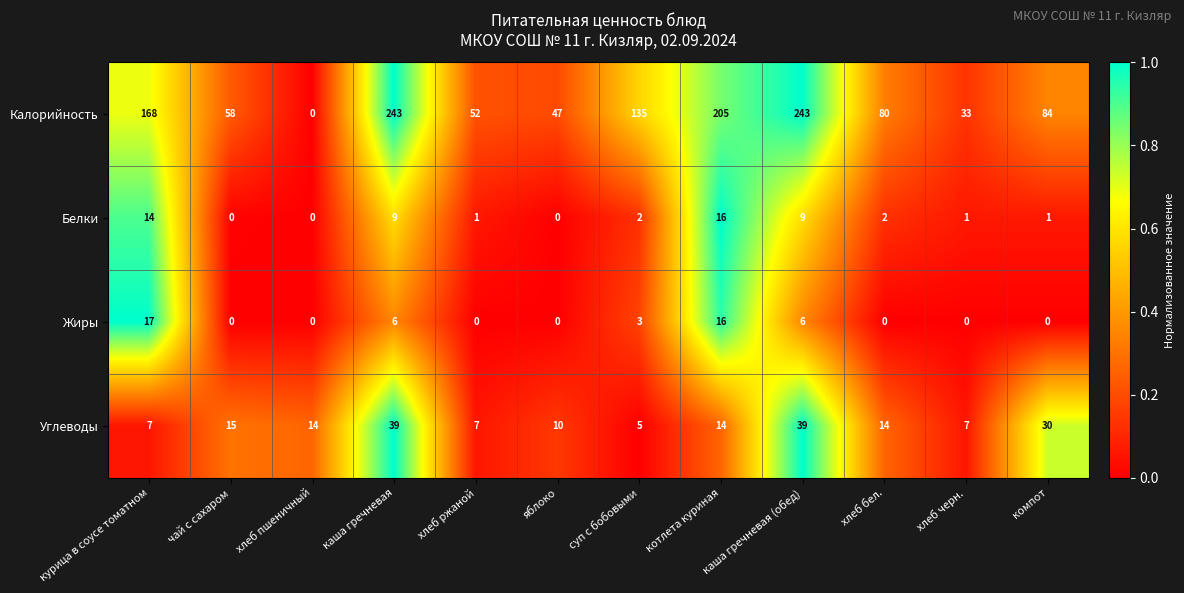

Is the value of Белки at компот greater than the value of Углеводы at хлеб пшеничный?

No